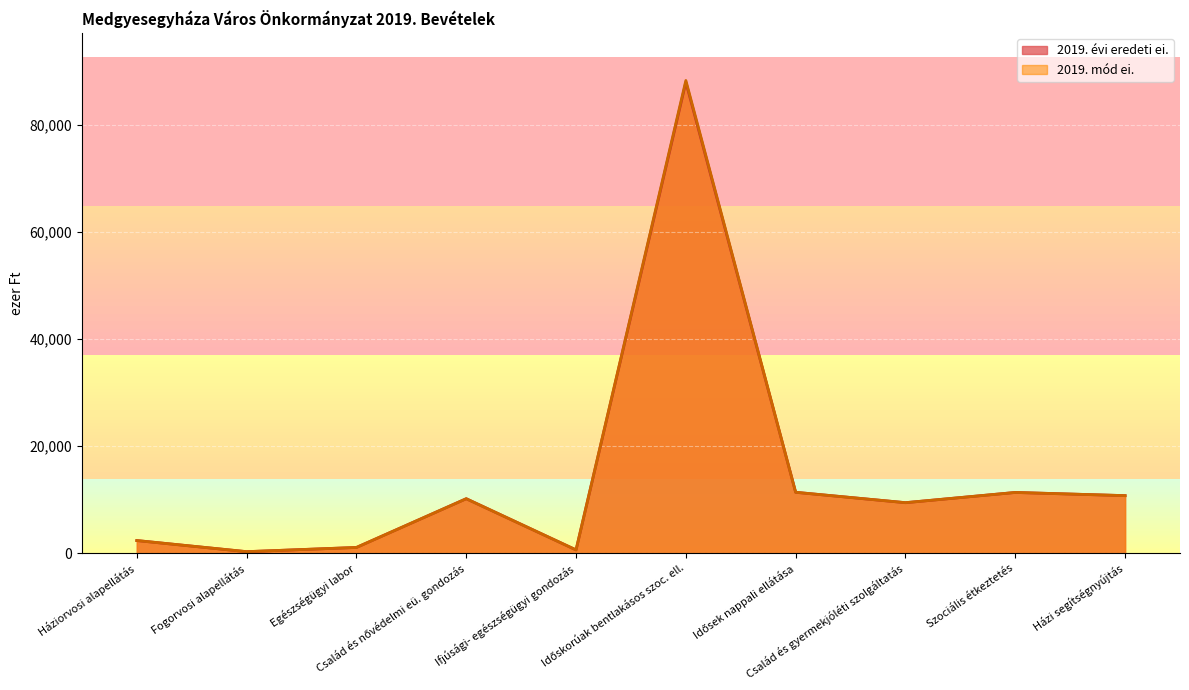

Is the value of 2019. évi eredeti ei. at Család és gyermekjóléti szolgáltatás greater than the value of 2019. mód ei. at Időskorúak bentlakásos szoc. ell.?

No